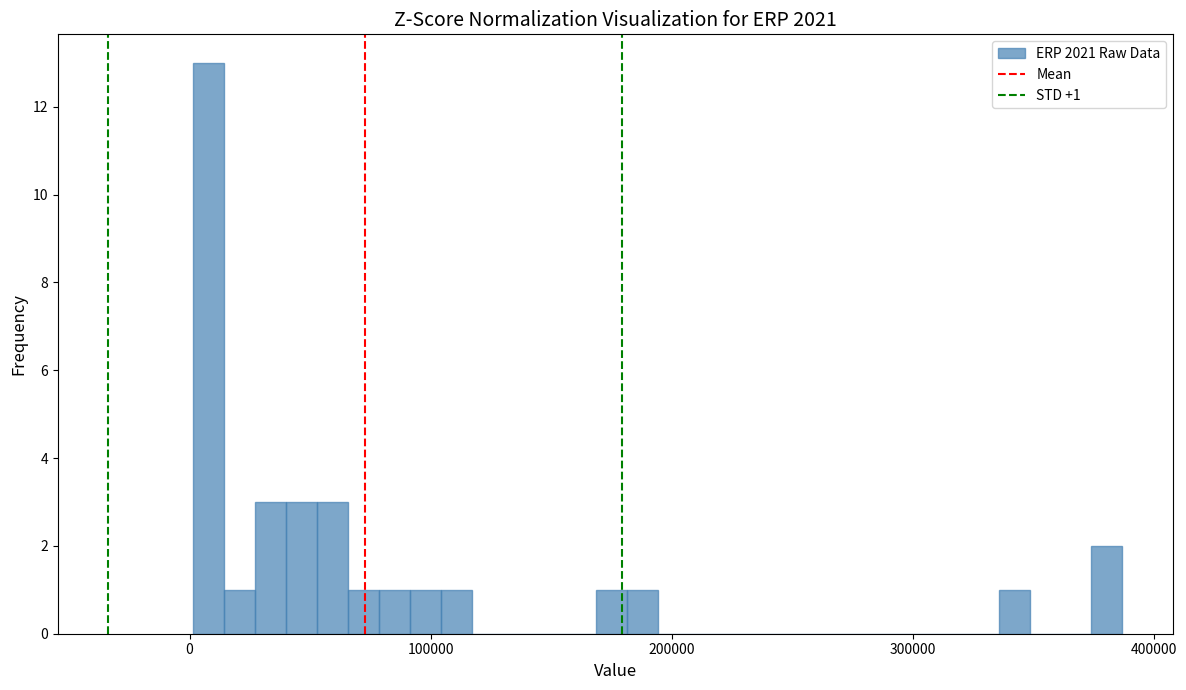

Read against the x-axis, roughly where is the centre of the tallest bar?

10000